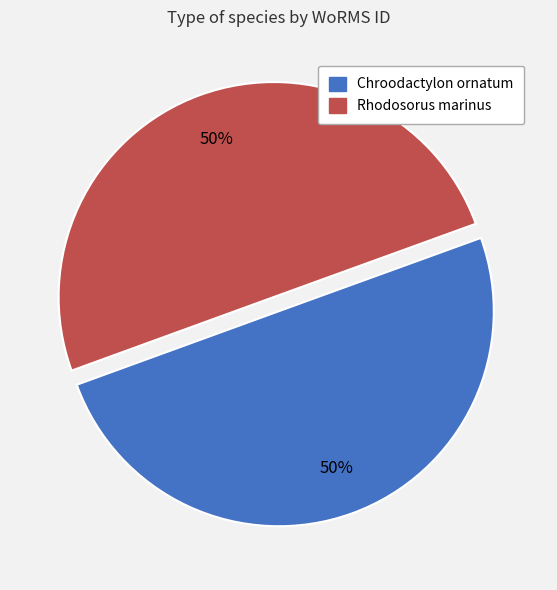

Which category has the smallest portion of the pie?

Chroodactylon ornatum (RCC10348)